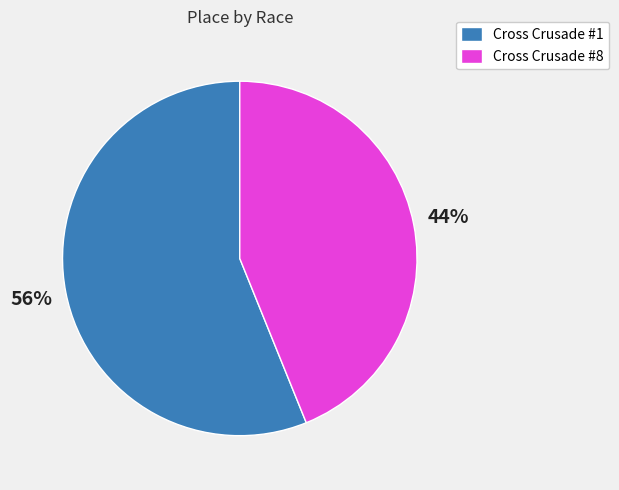

Count the number of slices in the pie.

2